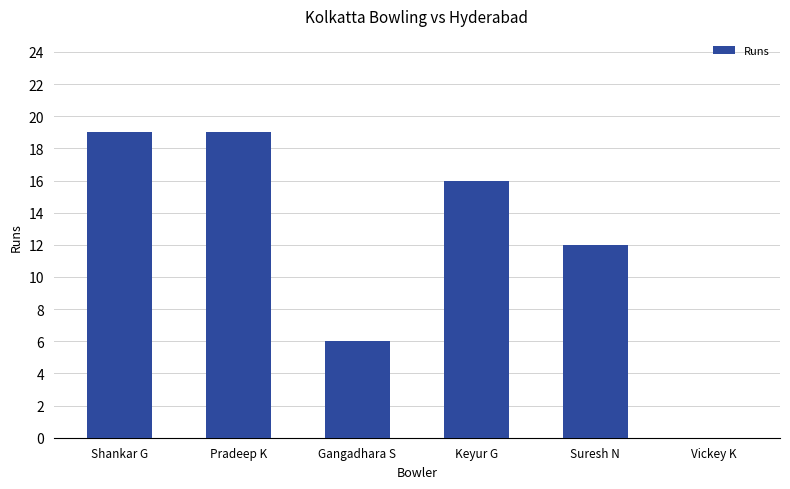

Read the value at Pradeep K, to the nearest 10.

20